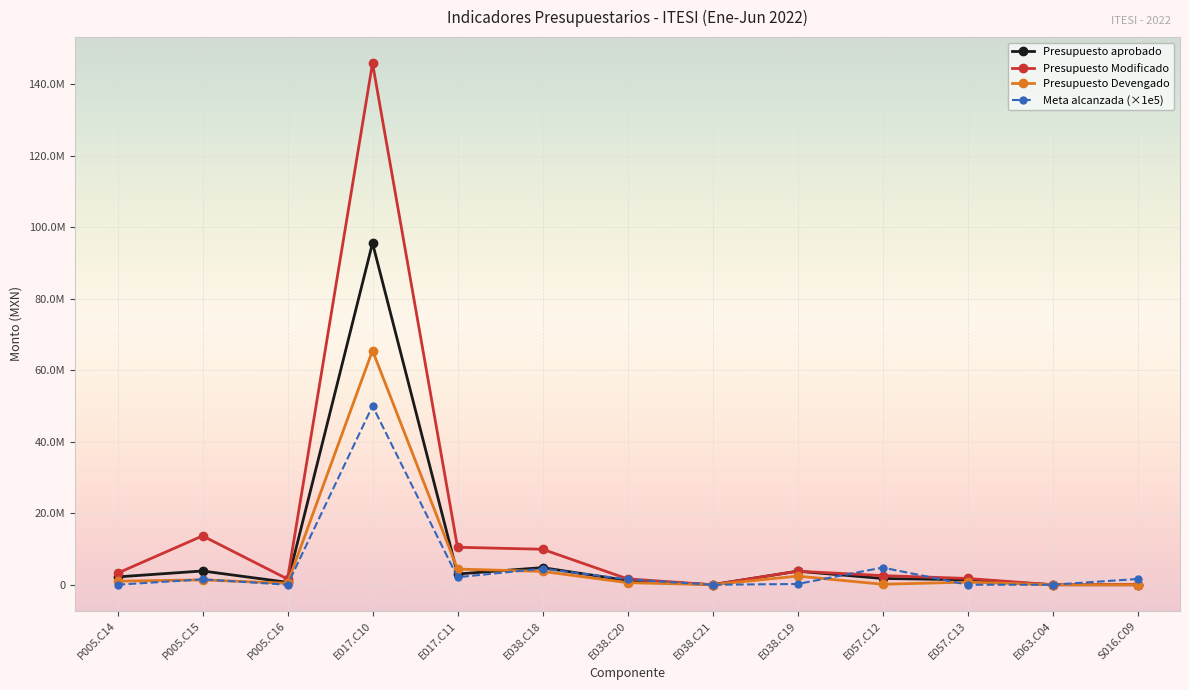

Reading left to right, what are all the values shown in this chart?

Presupuesto aprobado: 2184709.6	3845514.8	666723.2	95576120.5	2999386.0	4782235.6	1175653.9	0.0	3778093.6	1744779.6	1389651.4	0.0	0.0
Presupuesto Modificado: 3229424.6	13659886.7	1594510.2	145882421.1	10477962.6	9921860.4	1633148.9	0.0	3778093.6	2552565.5	1750043.3	0.0	0.0
Presupuesto Devengado: 997096.9	1354832.4	405389.9	65500722.0	4375297.6	3722550.1	575133.3	0.0	2414945.4	132586.1	721556.0	0.0	0.0
Meta alcanzada: 0.0	1500000.0	0.0	50000000.0	2100000.0	4500000.0	1500000.0	0.0	200000.0	4800000.0	0.0	0.0	1600000.0